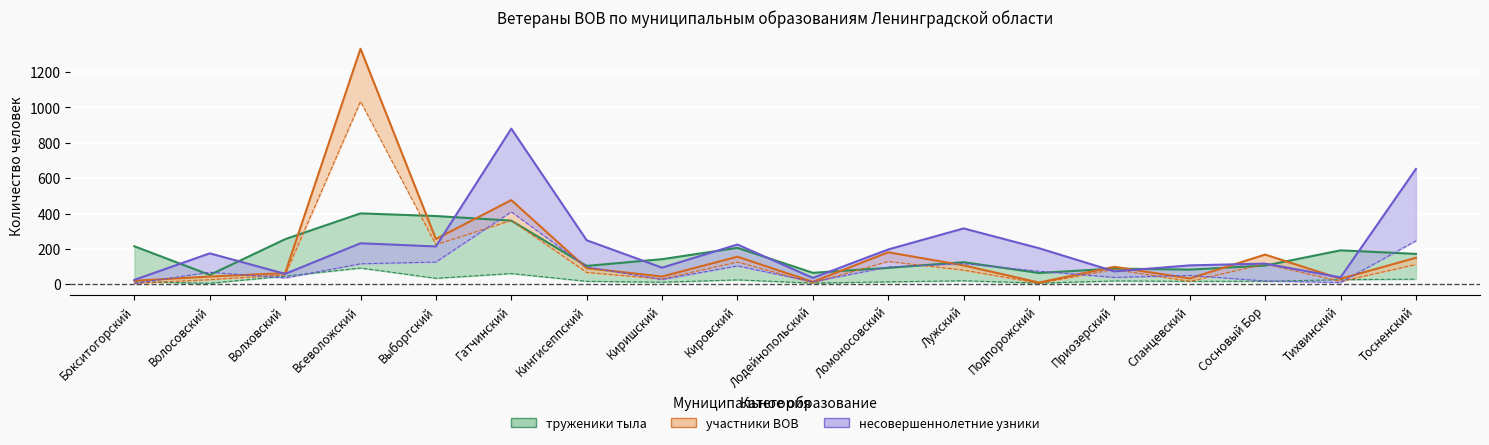

List the labels in order of несовершеннолетние узники value, smallest first.

Бокситогорский, Лодейнопольский, Тихвинский, Волховский, Приозерский, Киришский, Сланцевский, Сосновый Бор, Волосовский, Ломоносовский, Подпорожский, Выборгский, Кировский, Всеволожский, Кингисеппский, Лужский, Тосненский, Гатчинский